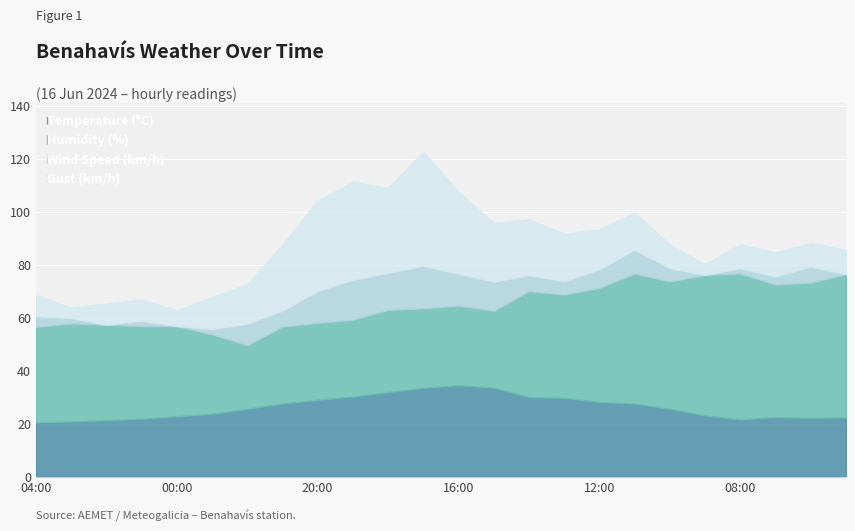

True or false: Gust (km/h) and Humidity (%) cross at least once.

True